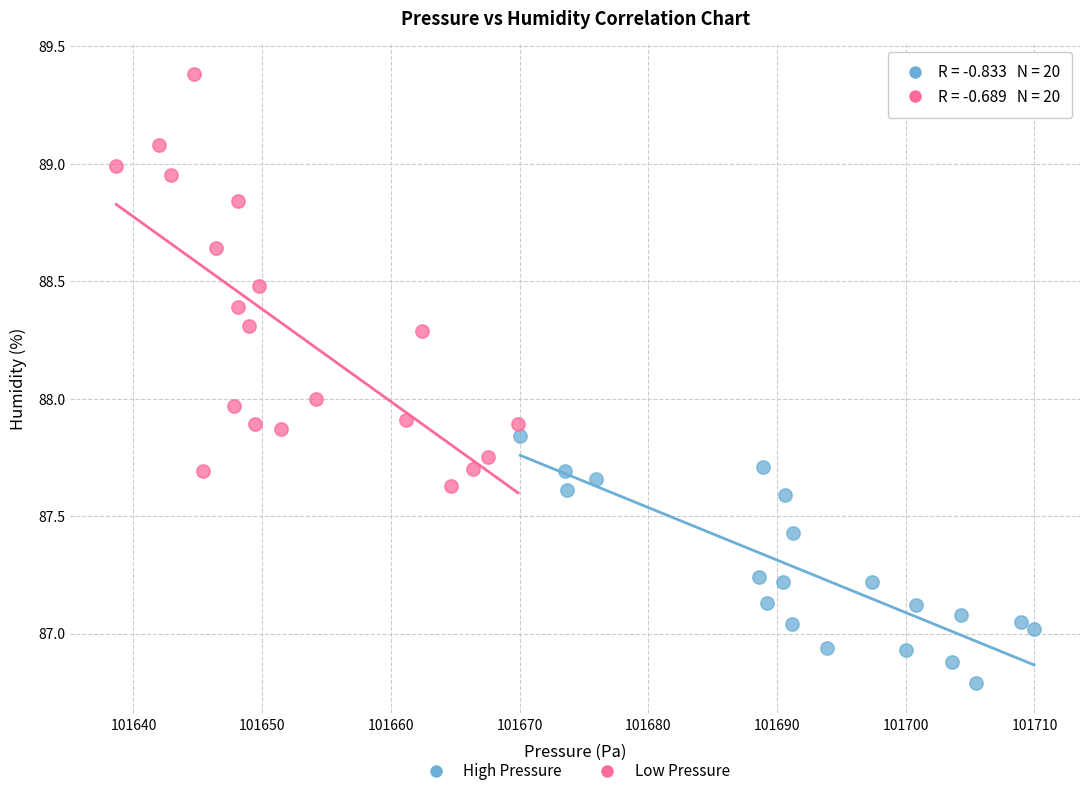

Which series contains the highest Y value?

Low Pressure